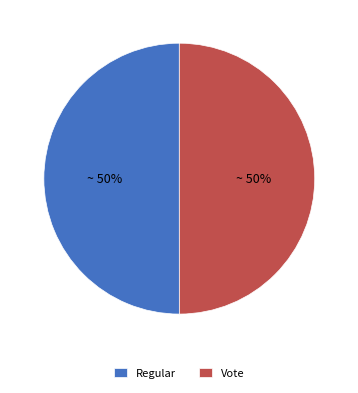

To the nearest percent, what percentage of the pie is Vote?

50%